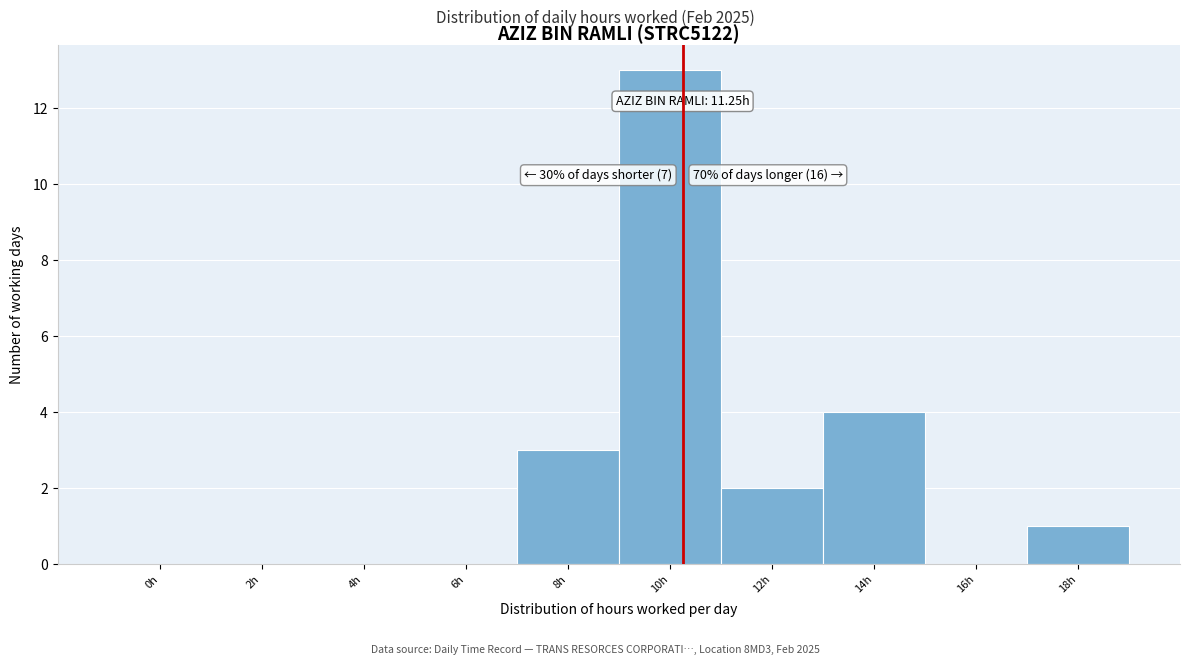

Reading right to left, transcribe all the data shown in this chart.

18h=1	16h=0	14h=4	12h=2	10h=13	8h=3	6h=0	4h=0	2h=0	0h=0